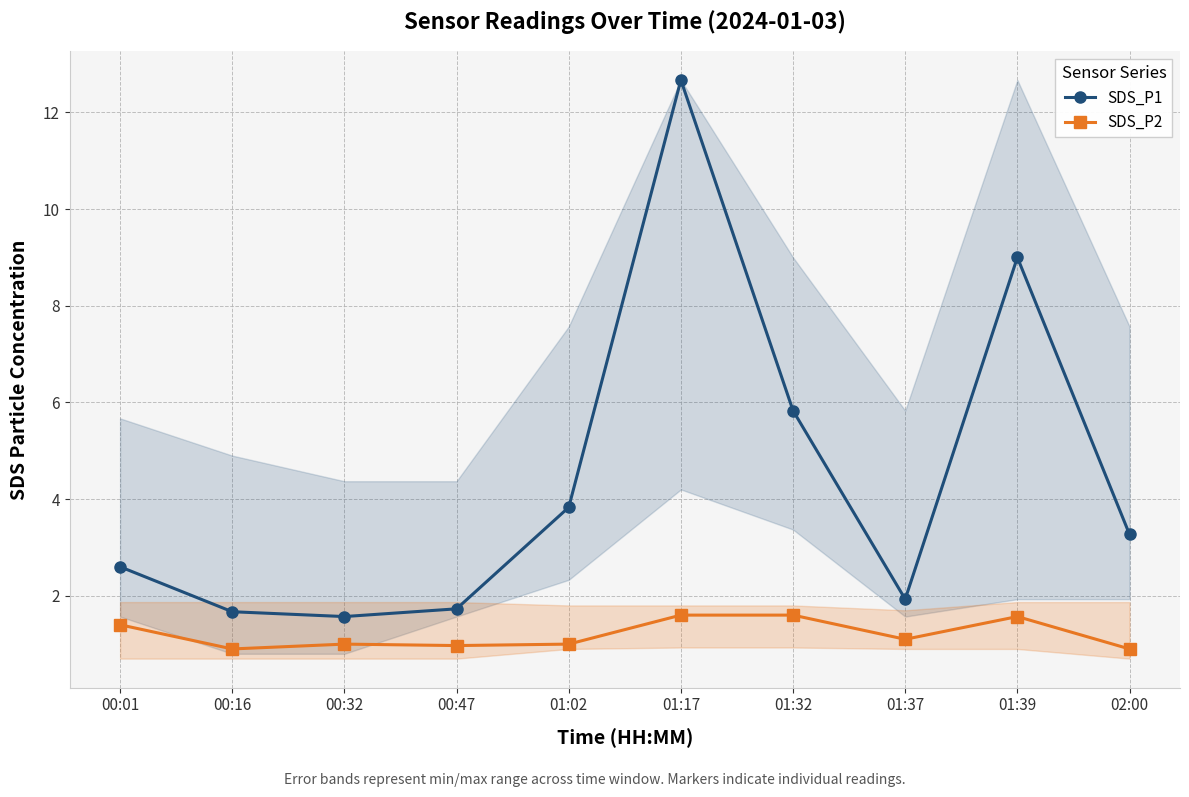

What is the difference between the maximum and minimum values in the SDS_P2 series?

0.7